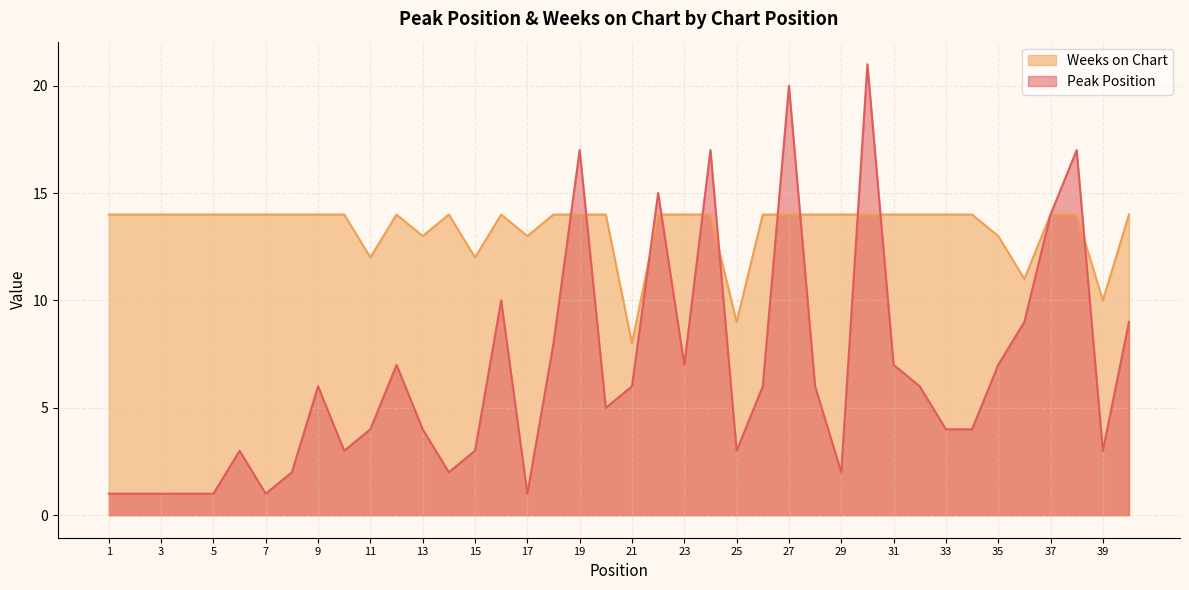

How many lines are shown in the chart?

2